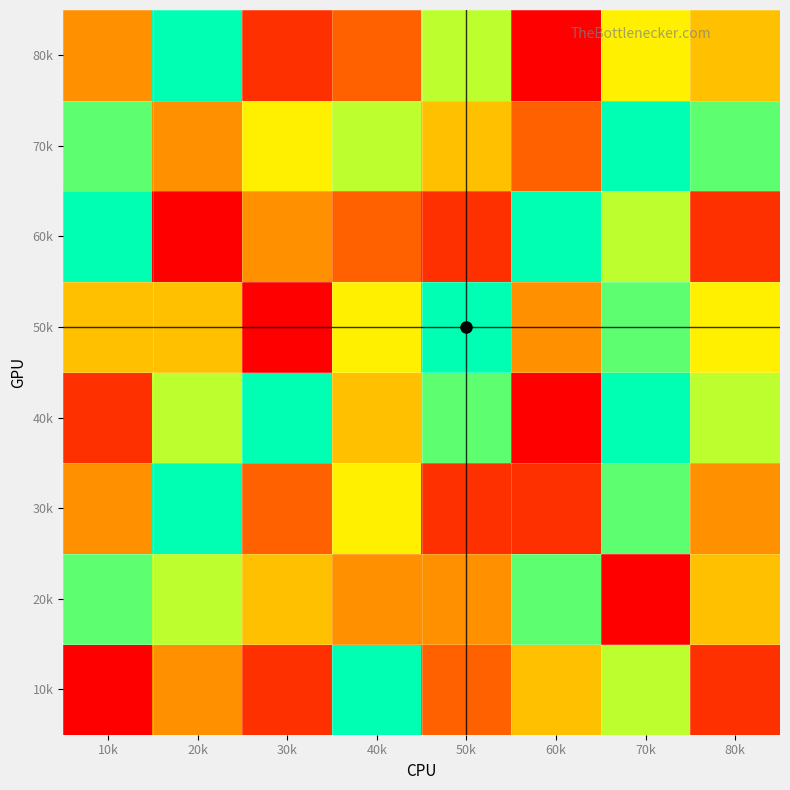

At which category is the sum across all series the highest?

70k